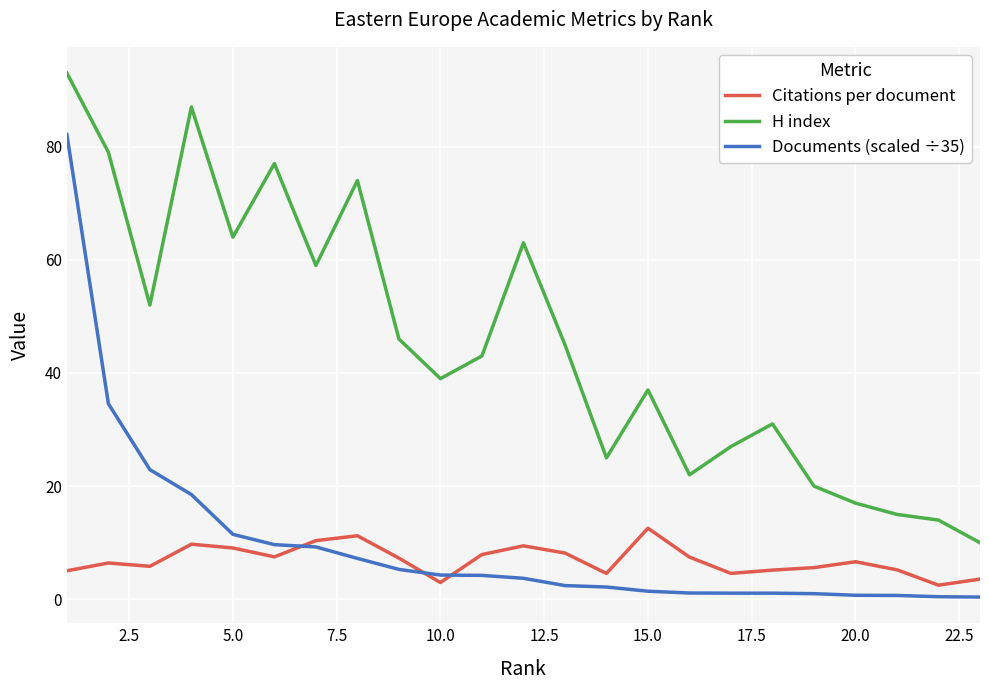

List the series in order of their peak value, highest first.

H index, Documents (scaled ÷35), Citations per document